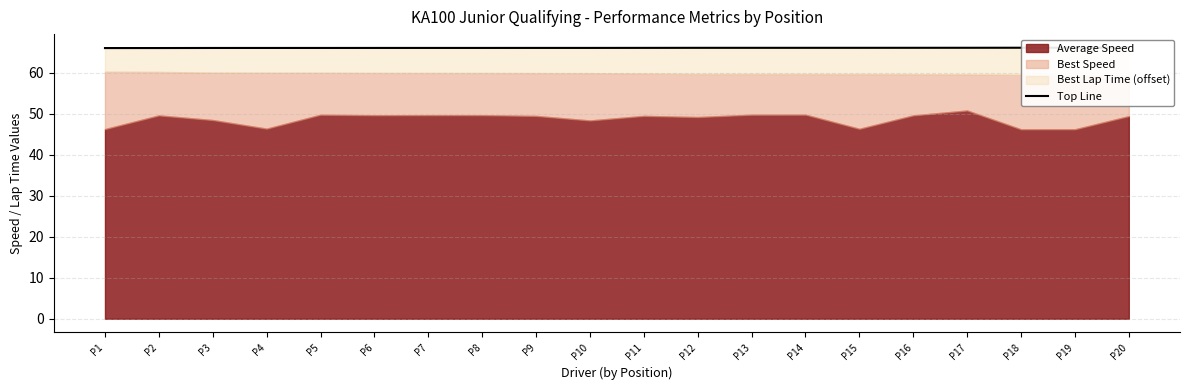

What is the value of the 1st point from the left?

66.0